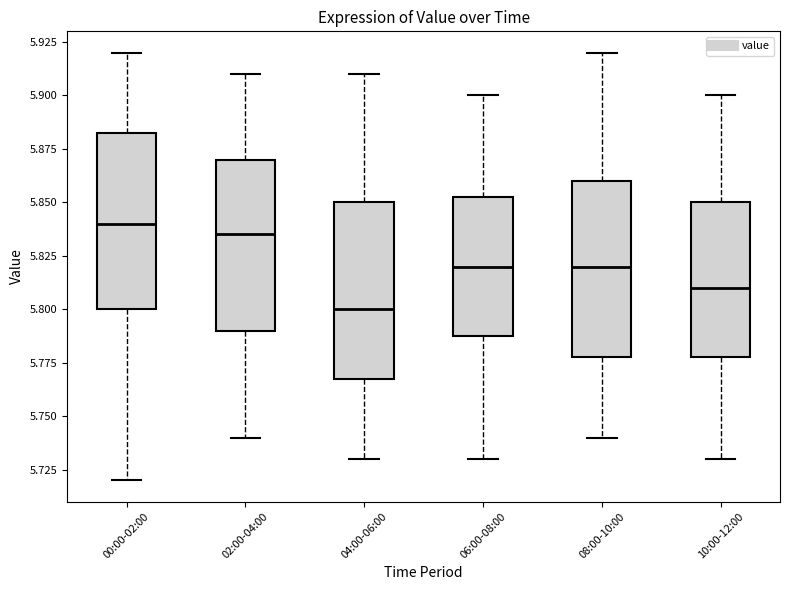

Reading left to right, read every box against the y-axis: the position of its median line, the range the box covers, and the ends of its whiskers. The values are not printed on the chart, so give them approximately, as read against the axis.

00:00-02:00: median 5.840, box 5.800 to 5.885, whiskers 5.720 to 5.920
02:00-04:00: median 5.835, box 5.790 to 5.870, whiskers 5.740 to 5.910
04:00-06:00: median 5.800, box 5.770 to 5.850, whiskers 5.730 to 5.910
06:00-08:00: median 5.820, box 5.790 to 5.855, whiskers 5.730 to 5.900
08:00-10:00: median 5.820, box 5.780 to 5.860, whiskers 5.740 to 5.920
10:00-12:00: median 5.810, box 5.780 to 5.850, whiskers 5.730 to 5.900